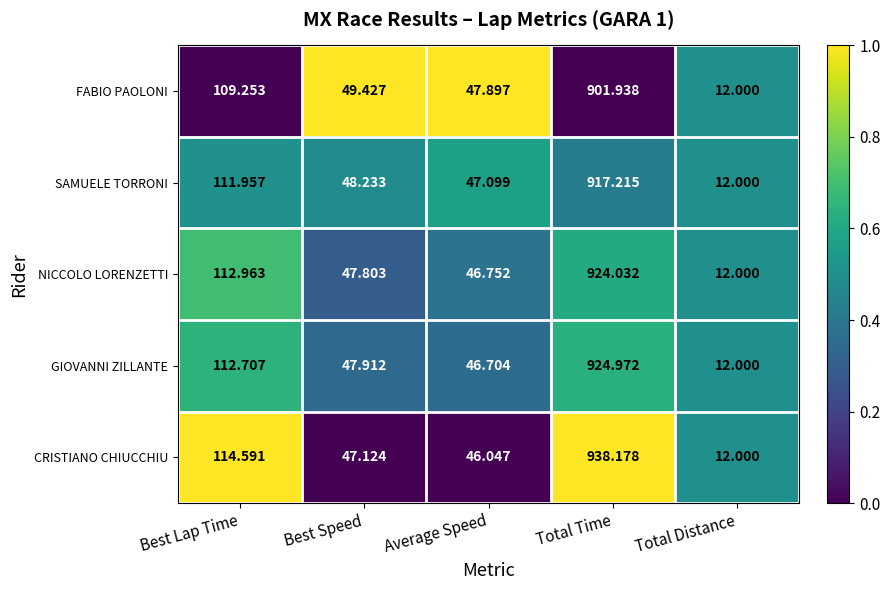

At which label does NICCOLO LORENZETTI reach its minimum?

Total Distance